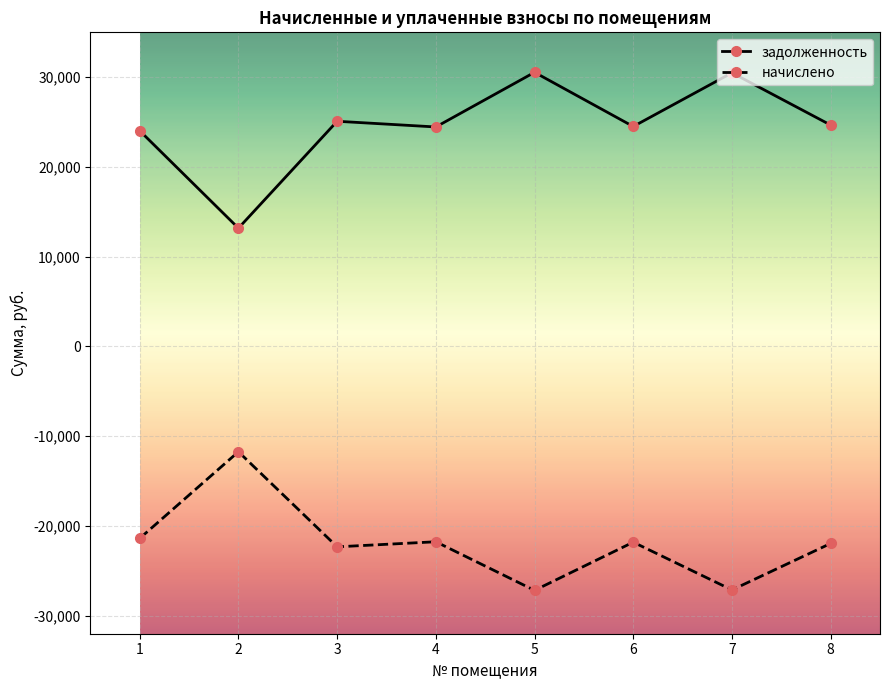

At which label does задолженность first exceed 24669?

3